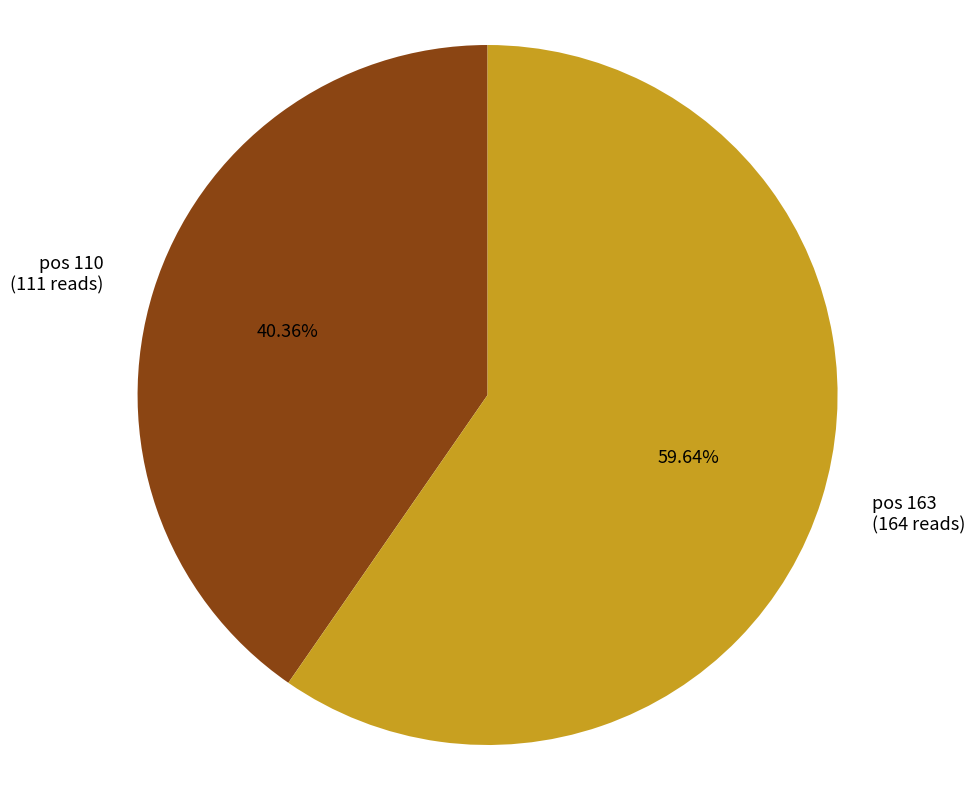

Is there a majority slice in this chart?

Yes